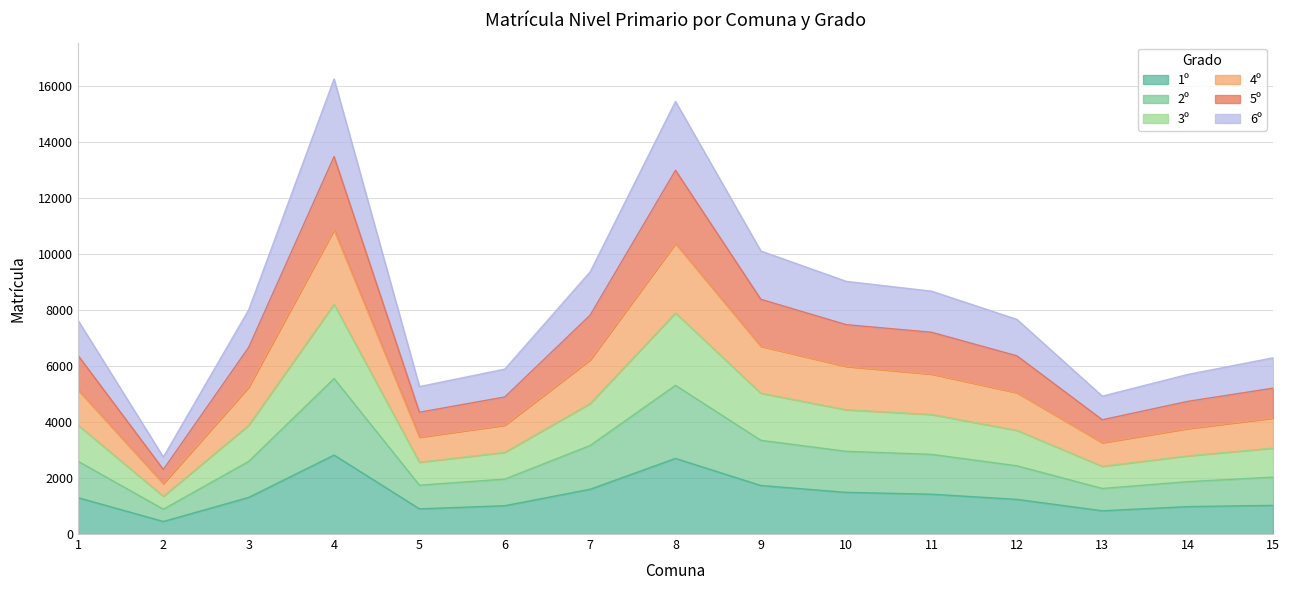

What is the highest value of the 1º series?

2821